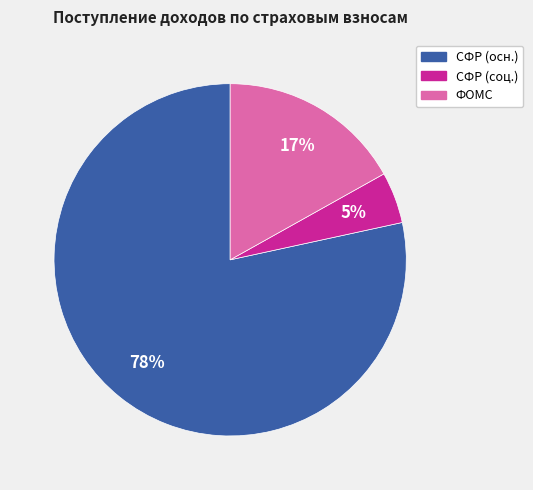

Does any single category account for the majority?

Yes